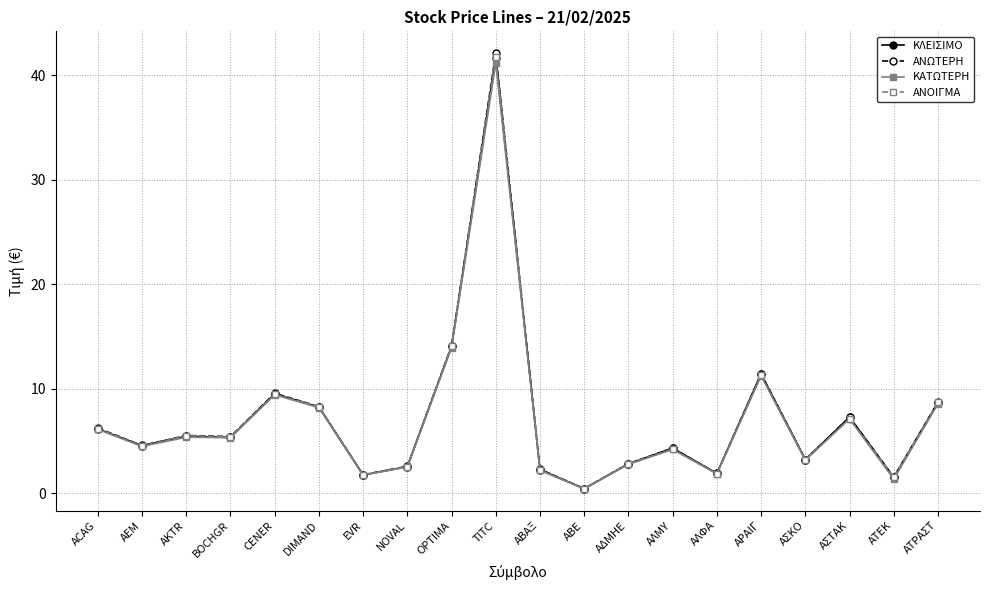

At which category does ΑΝΟΙΓΜΑ reach its first local valley?

AEM